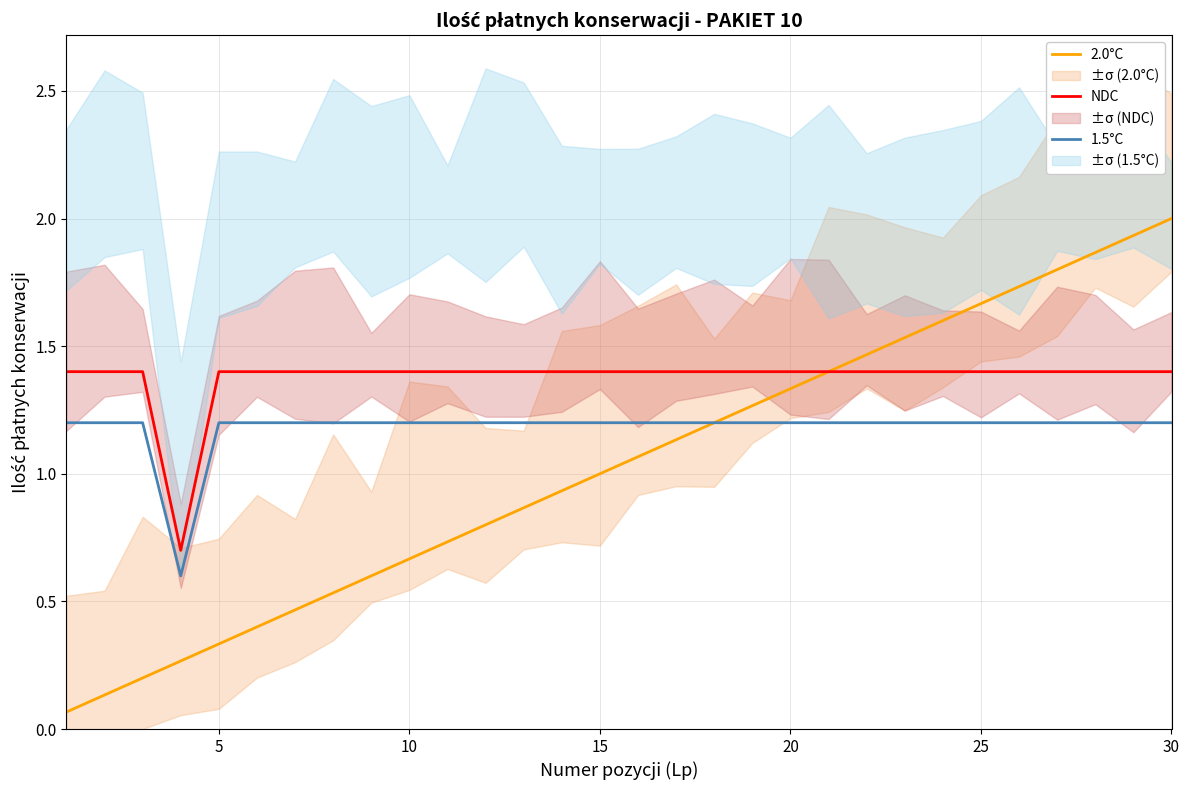

What is the value of the 2.0°C point at the 18th from the left?

1.2